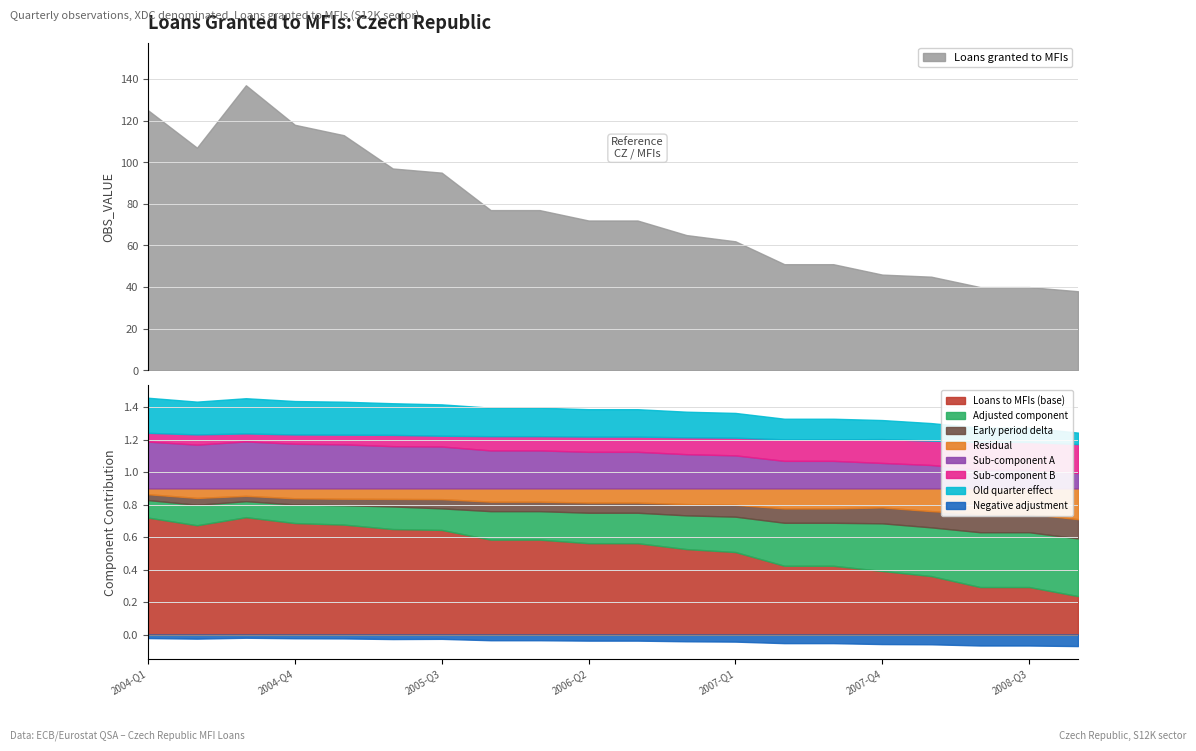

At which category does Loans granted to MFIs reach its first local peak?

2004-Q3